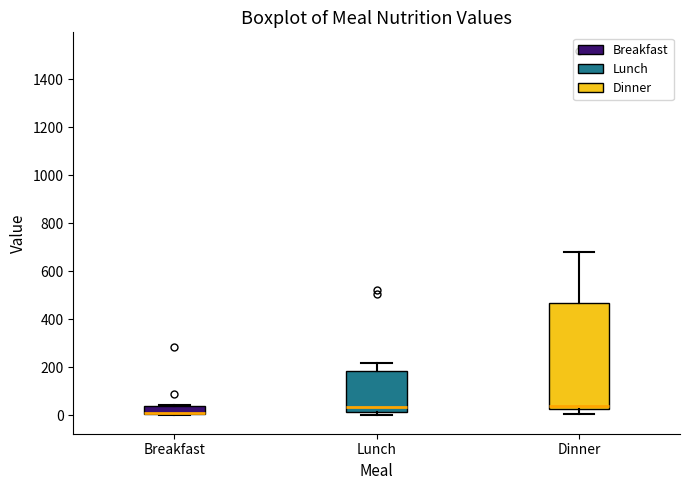

Where is the upper edge of the box for Breakfast on the y-axis? The values are not printed on the chart, so give them approximately, as read against the axis.

40